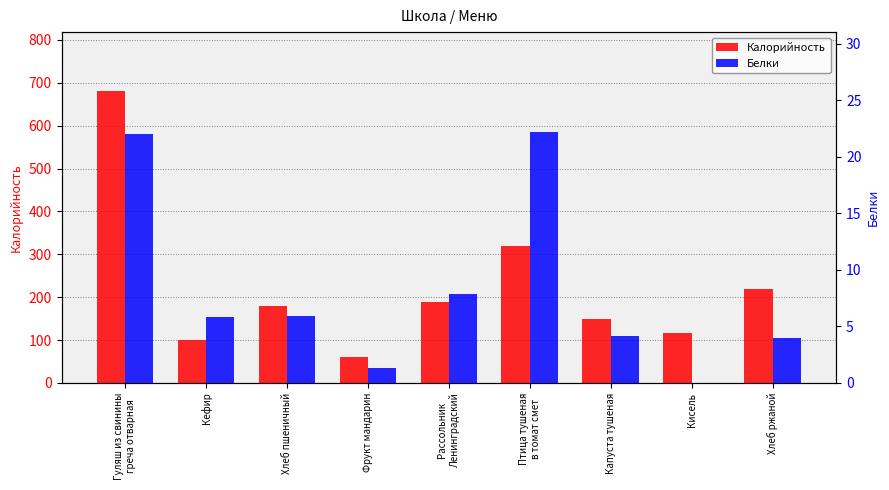

At which label does Белки first exceed 5?

Гуляш из свинины
греча отварная